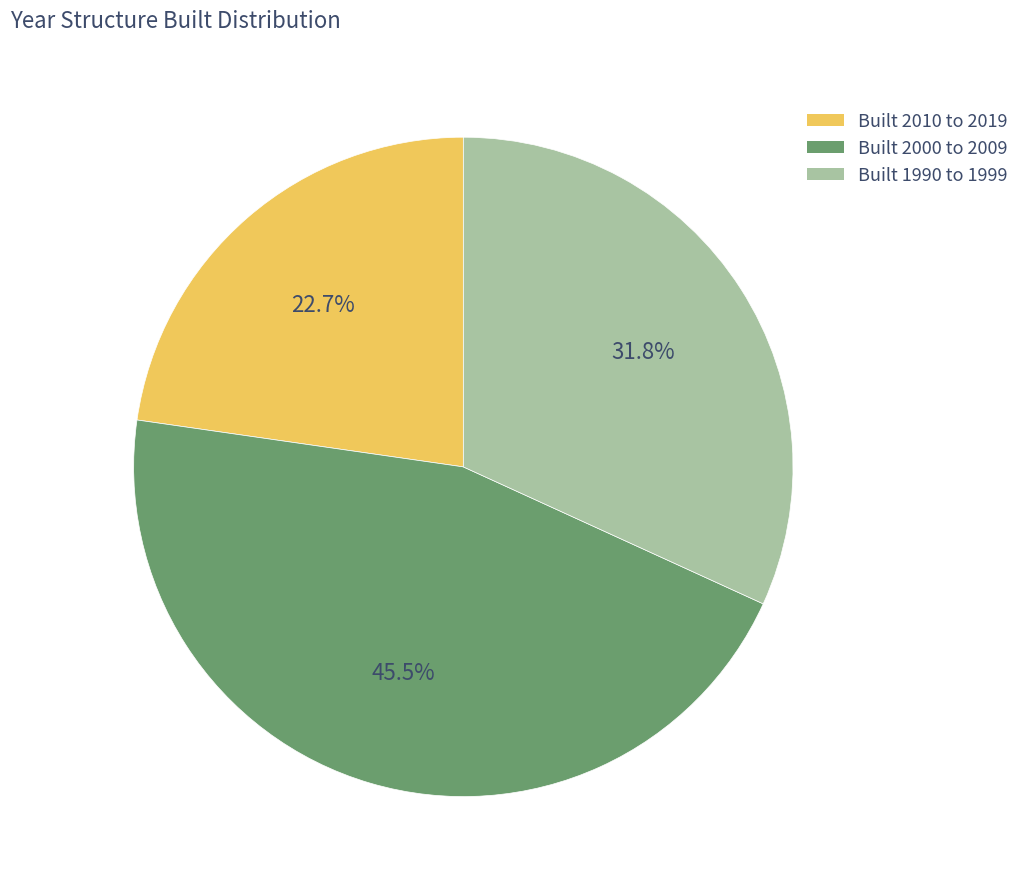

Approximately how many times larger is the value at Built 2010 to 2019 compared to Built 2000 to 2009?

0.5